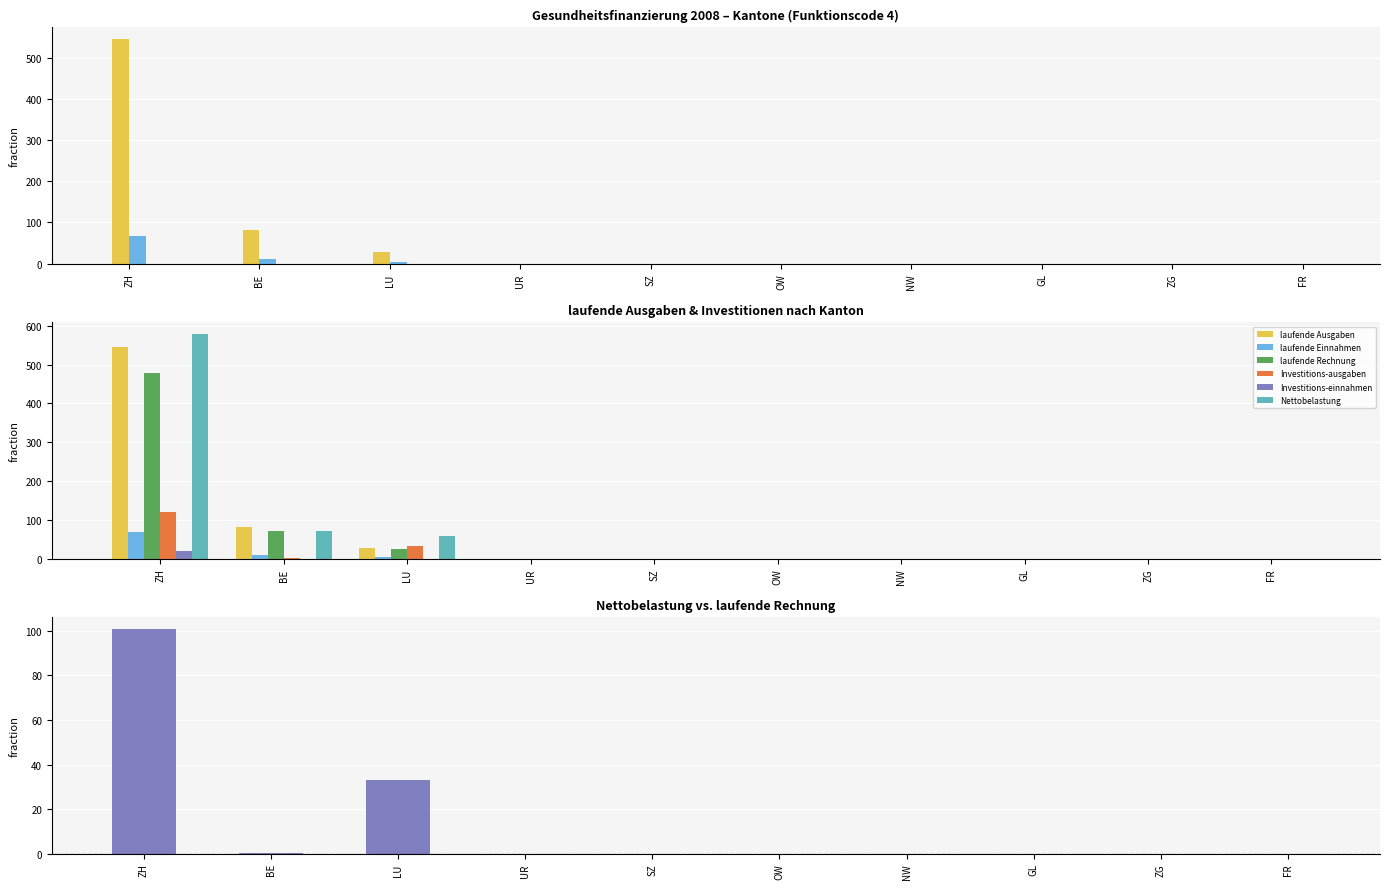

Which category has the highest value across all series?

ZH